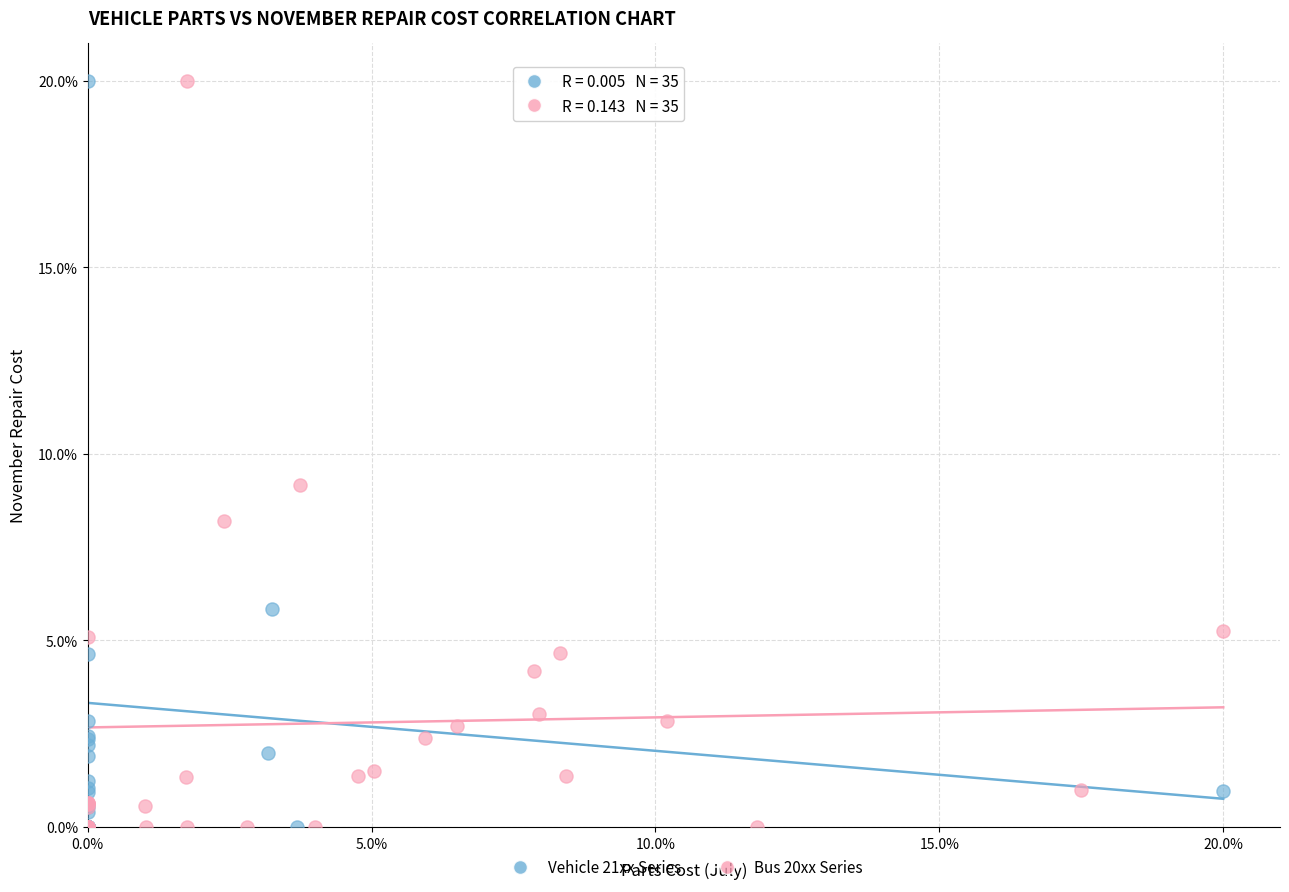

What are all the series names shown in the legend?

Vehicle 21xx Series, Bus 20xx Series